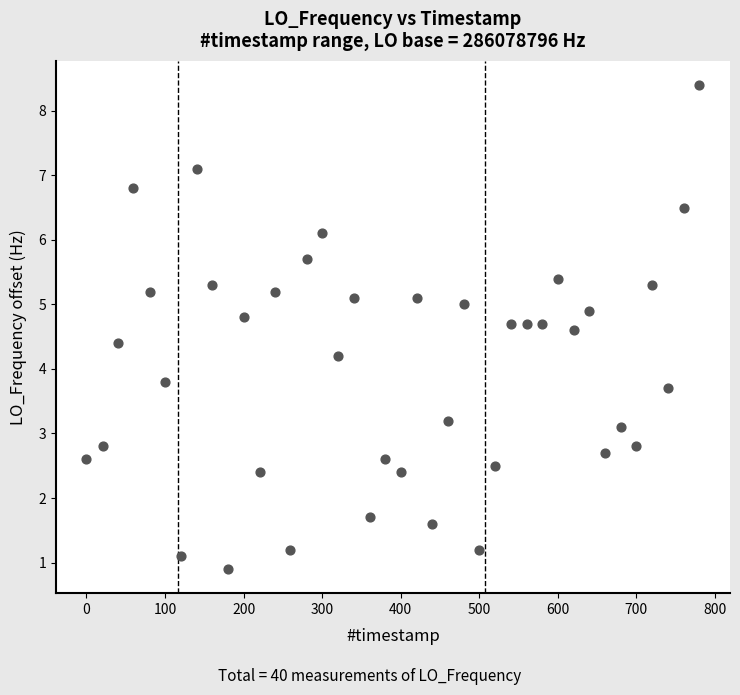

What is the range of X values (max minus min)?

780.1